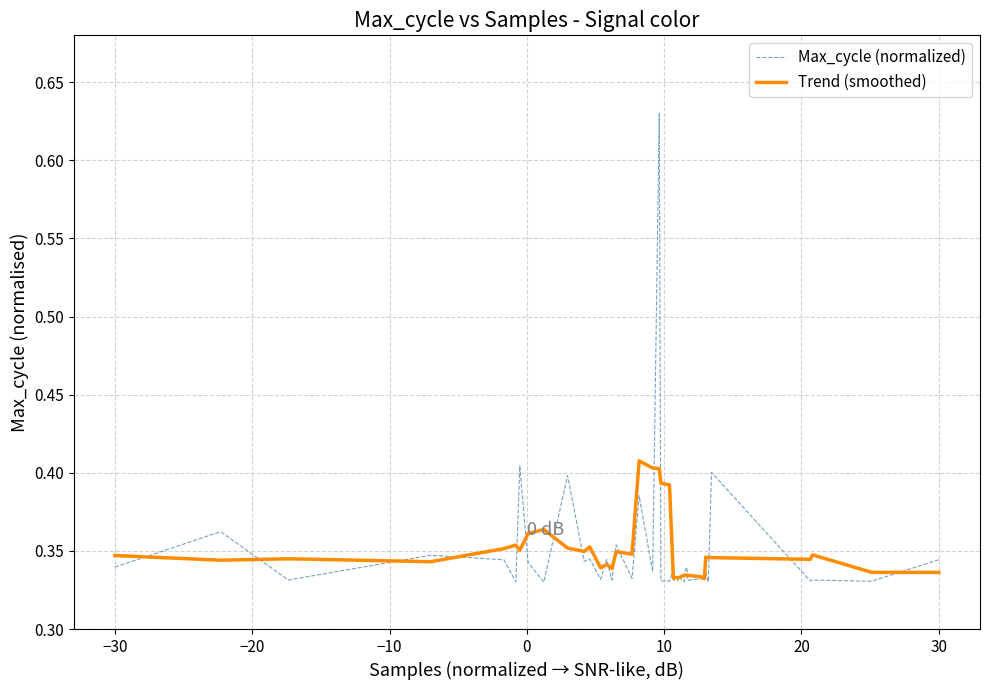

Which series has the widest spread of values?

Max_cycle (normalized)